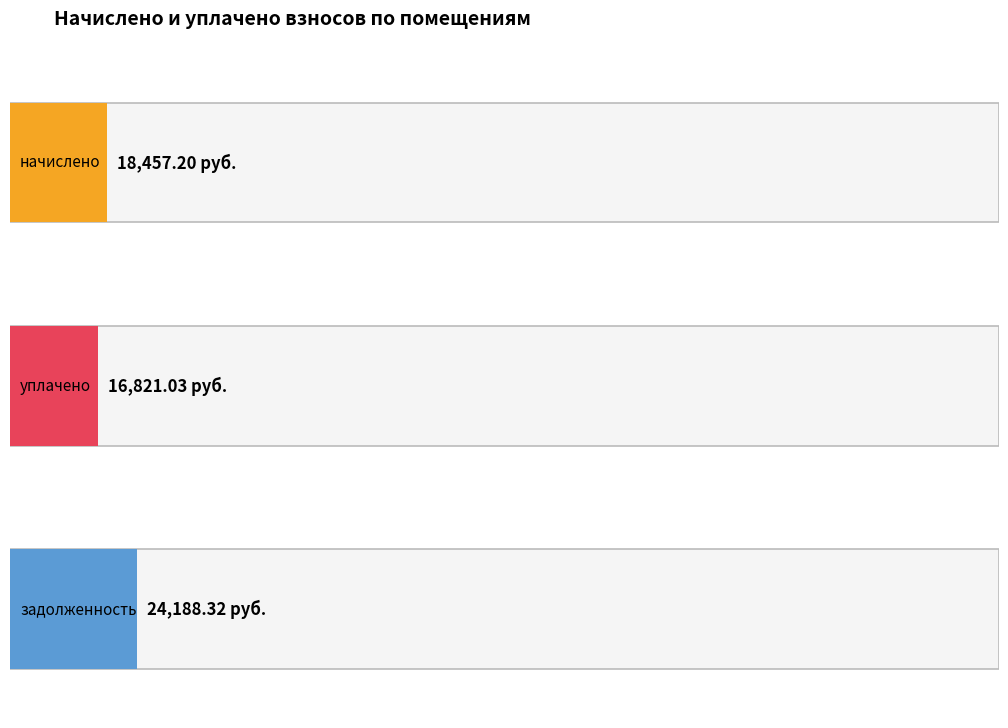

Does the chart contain stacked bars?

No